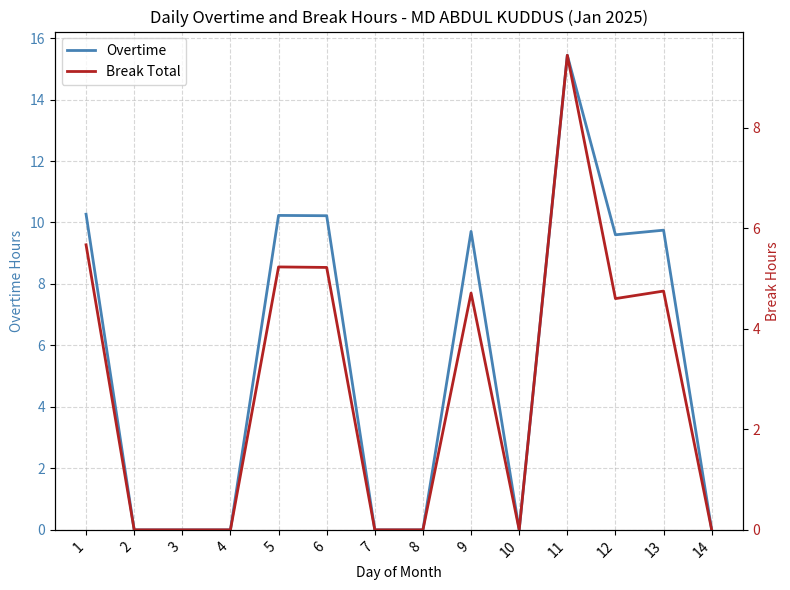

In Break Total, how many points are higher than both neighbors (excluding endpoints)?

4